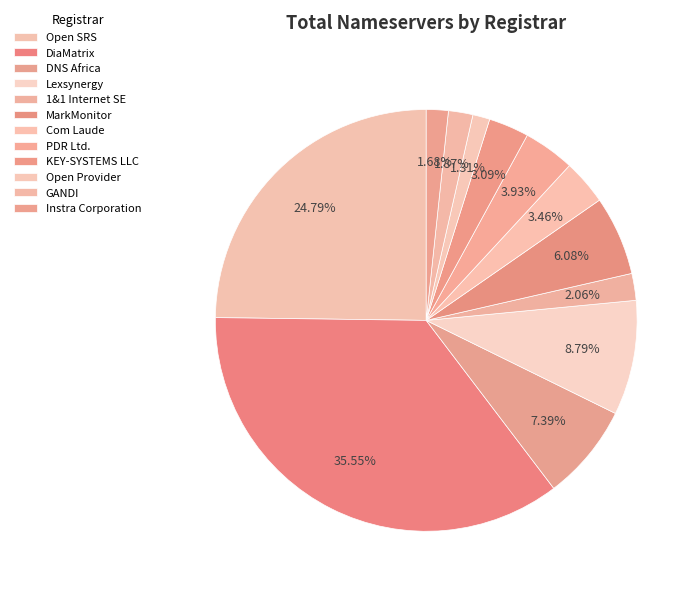

The 1&1 Internet SE slice represents 1% of the pie. True or false?

False